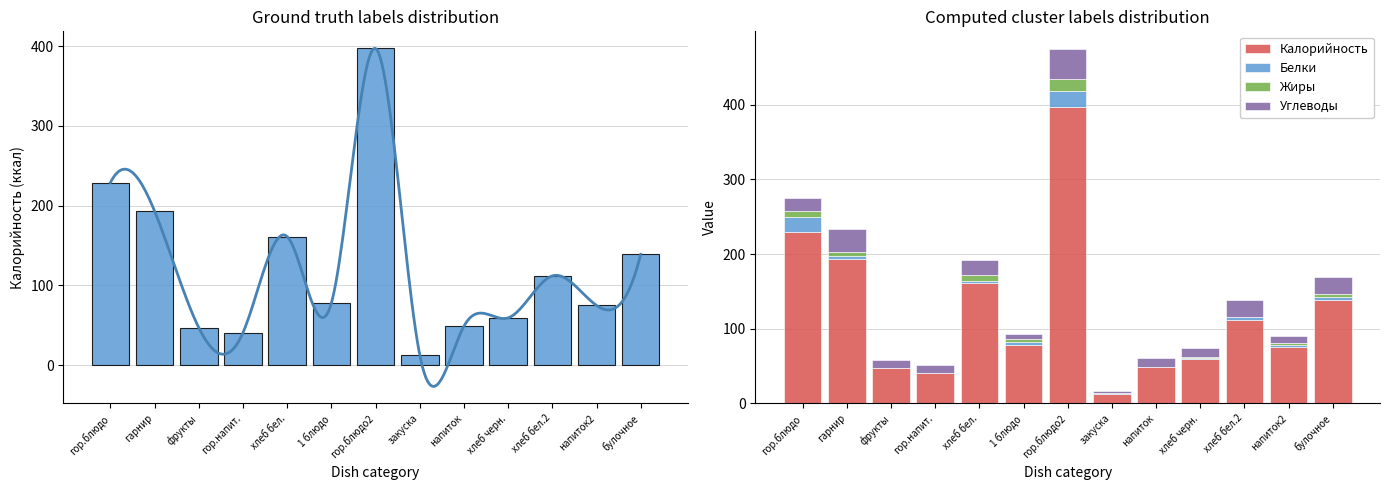

At булочное, list the series in order from largest to smallest.

Калорийность, Углеводы, Белки, Жиры